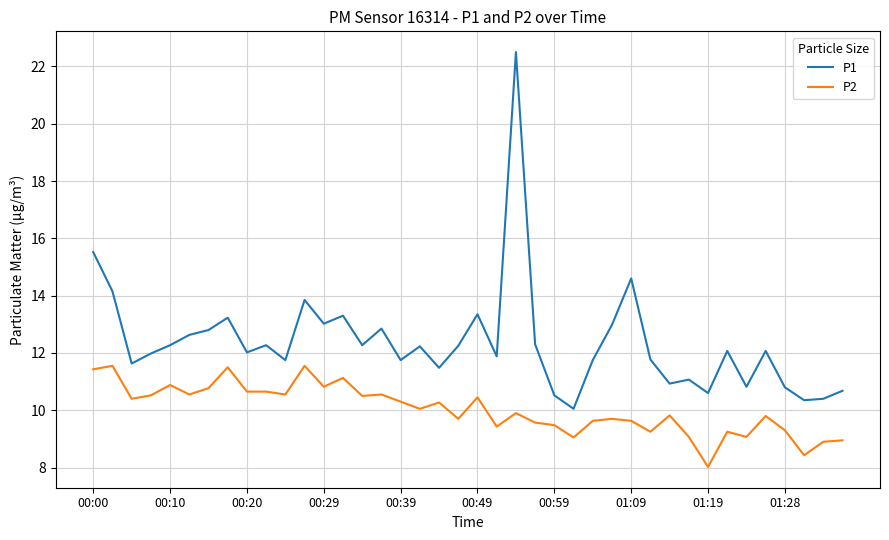

How many lines are shown in the chart?

2